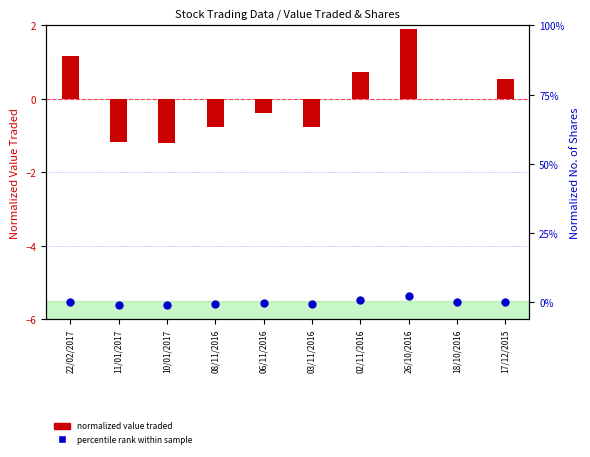

Is the value of No. of Shares at 06/11/2016 greater than the value of Value Traded at 17/12/2015?

No